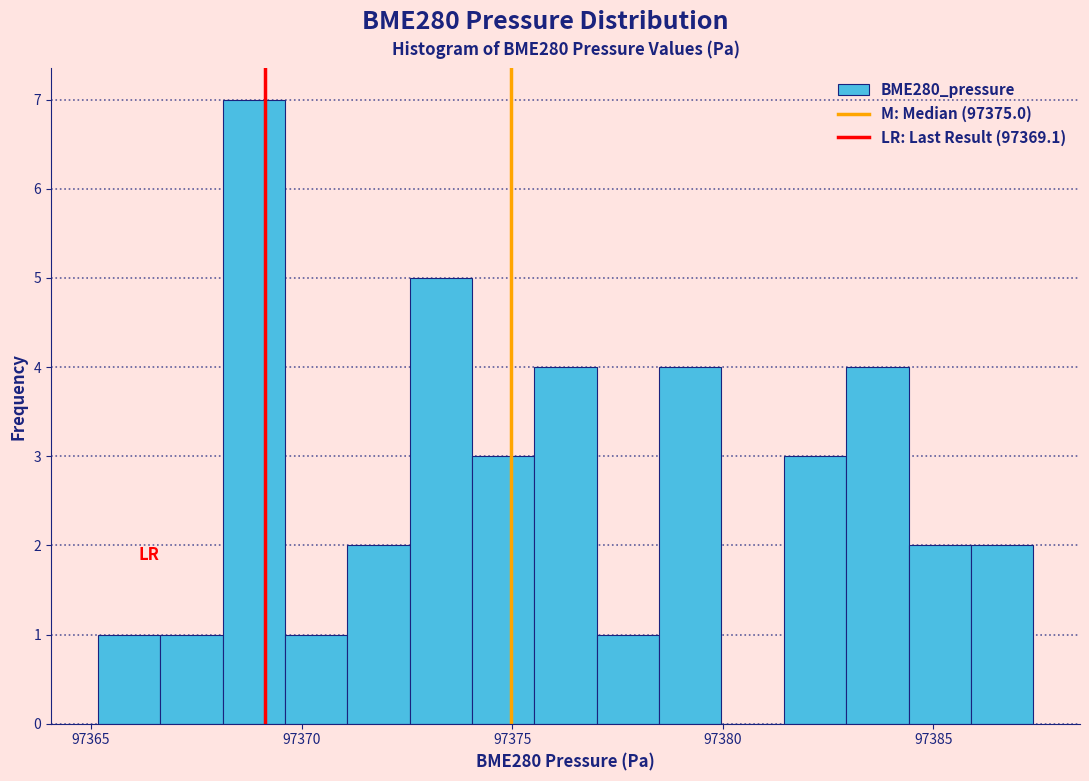

Read against the x-axis, roughly where is the centre of the tallest bar?

97369.0